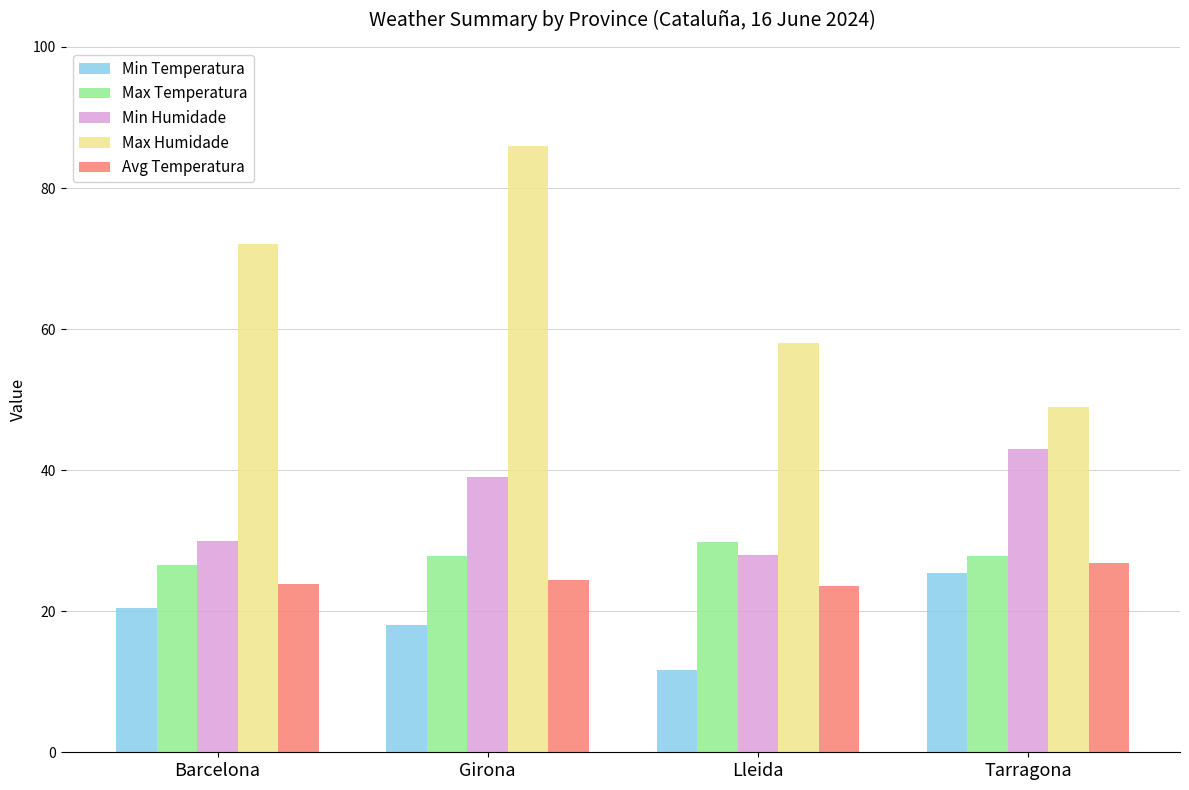

Which series has the largest range (max minus min)?

Max Humidade